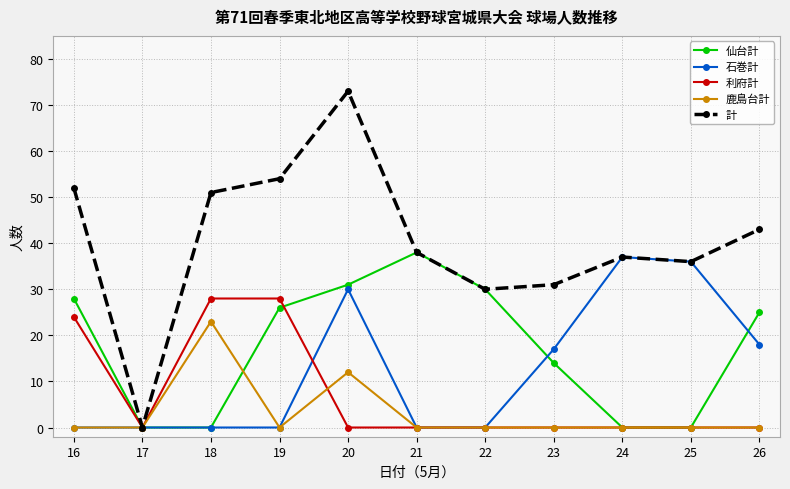

Reading right to left, what are all the values shown in this chart?

仙台計: 25	0	0	14	30	38	31	26	0	0	28
石巻計: 18	36	37	17	0	0	30	0	0	0	0
利府計: 0	0	0	0	0	0	0	28	28	0	24
鹿島台計: 0	0	0	0	0	0	12	0	23	0	0
計: 43	36	37	31	30	38	73	54	51	0	52